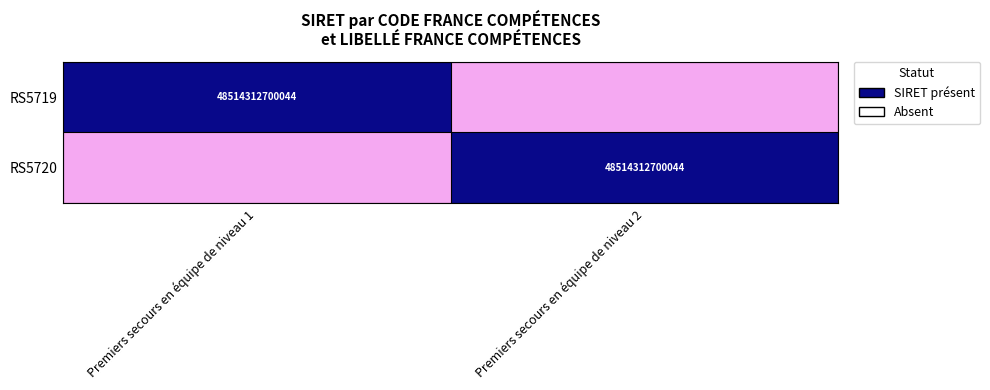

How many data points in RS5720 are less than 1?

1